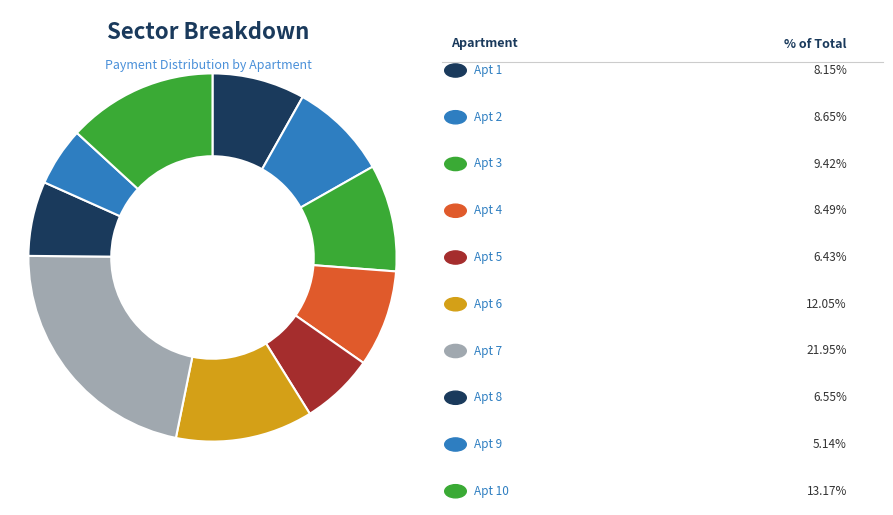

Count the number of slices in the pie.

10